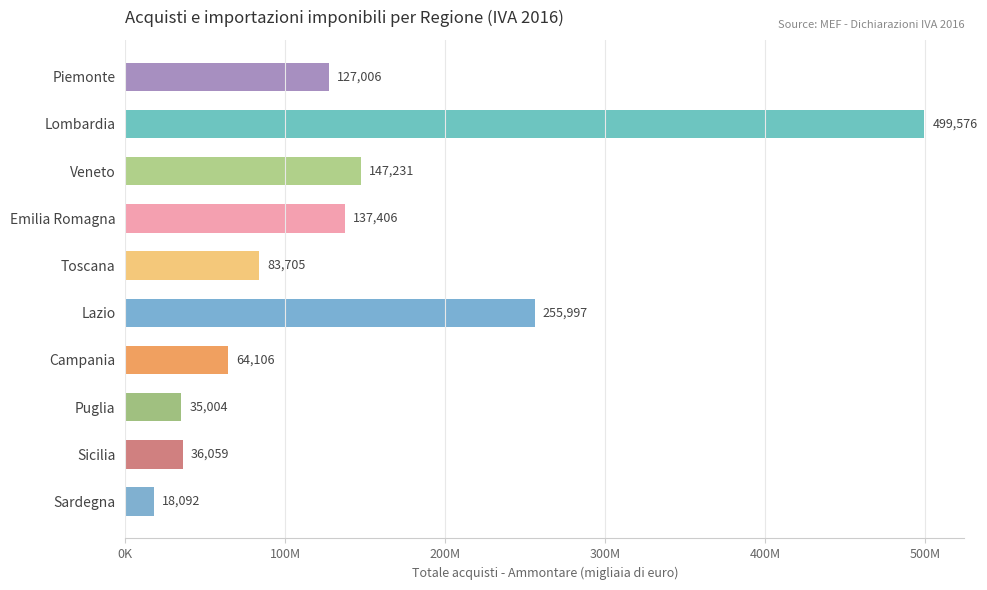

Does the chart contain stacked bars?

No